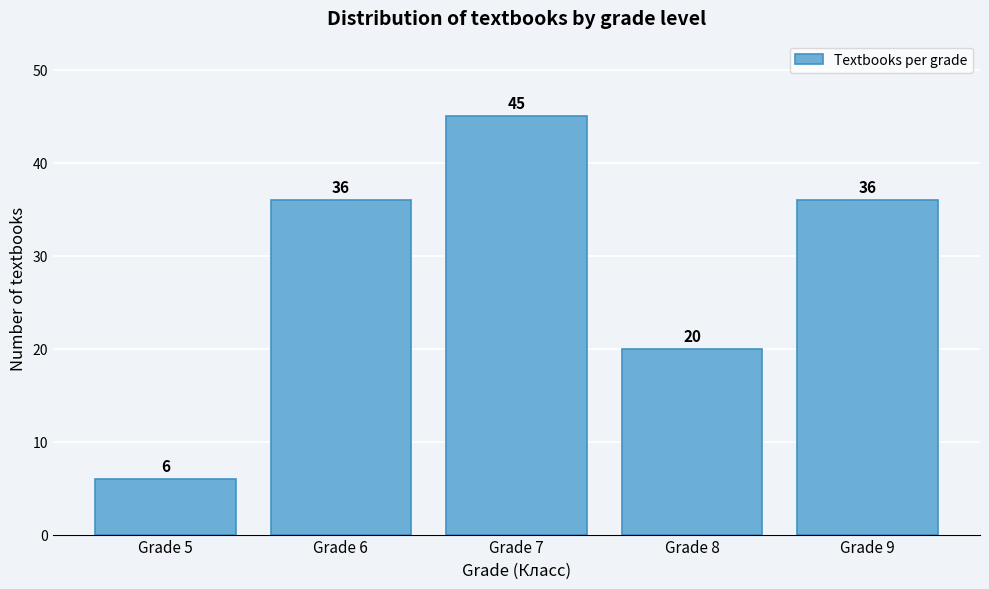

Reading left to right, extract all data points from this chart.

Grade 5=6	Grade 6=36	Grade 7=45	Grade 8=20	Grade 9=36